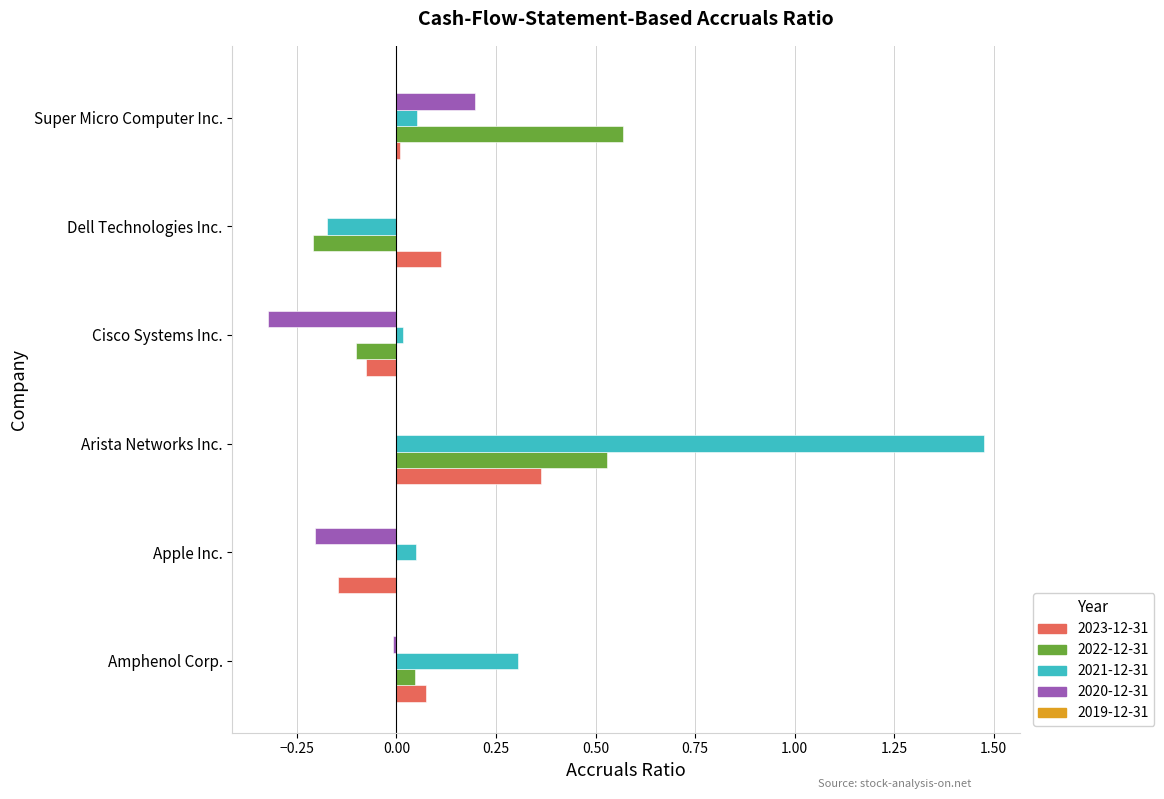

Which category has the highest value in the 2023-12-31 series?

Arista Networks Inc.